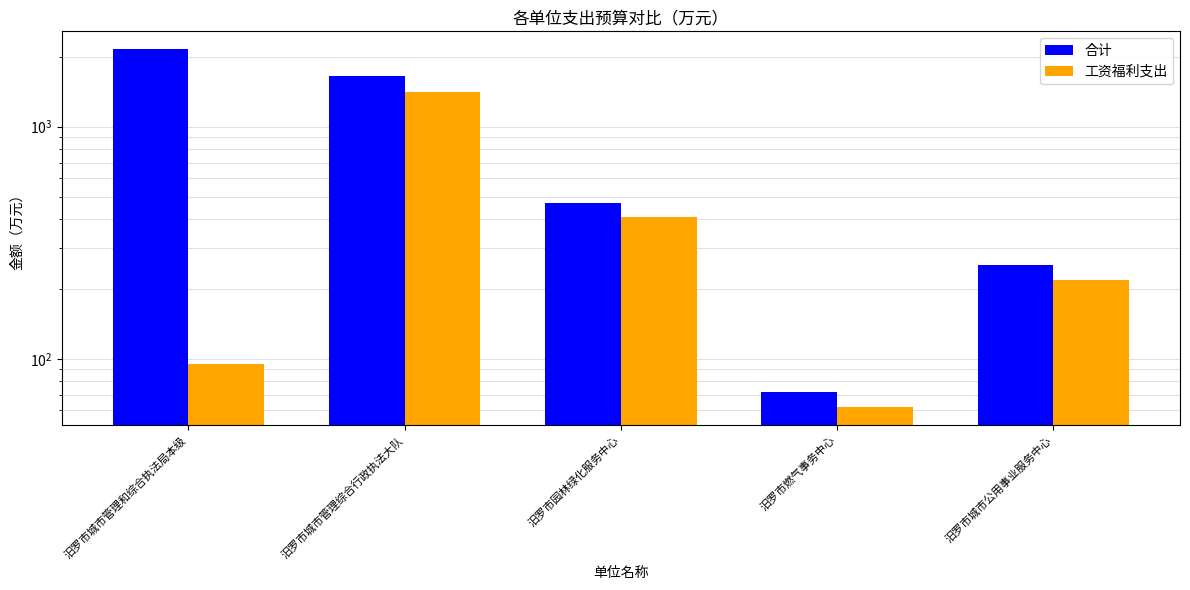

How many groups of bars are there?

5